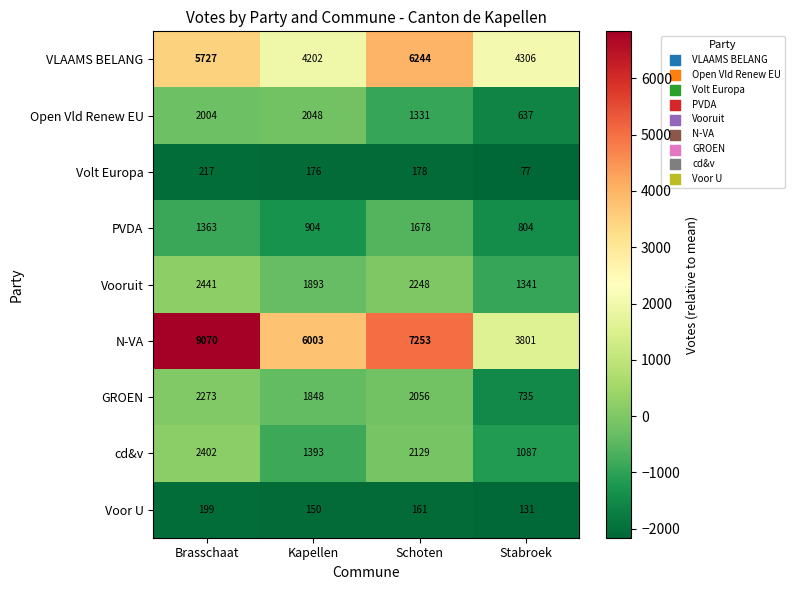

Rank the series at Stabroek from lowest to highest value.

Volt Europa, Voor U, Open Vld Renew EU, GROEN, PVDA, cd&v, Vooruit, N-VA, VLAAMS BELANG